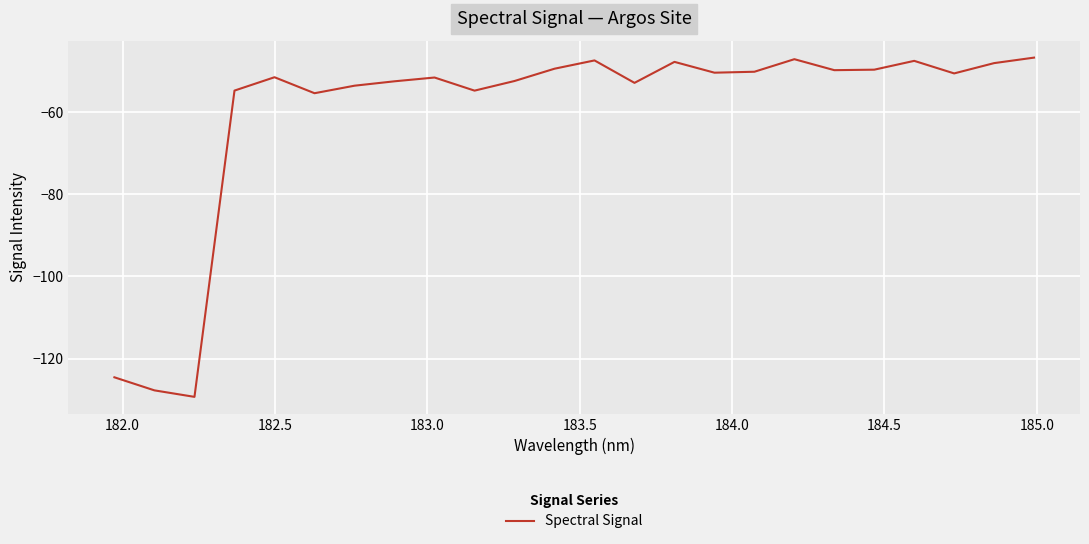

What is the minimum value shown in the chart?

-129.3